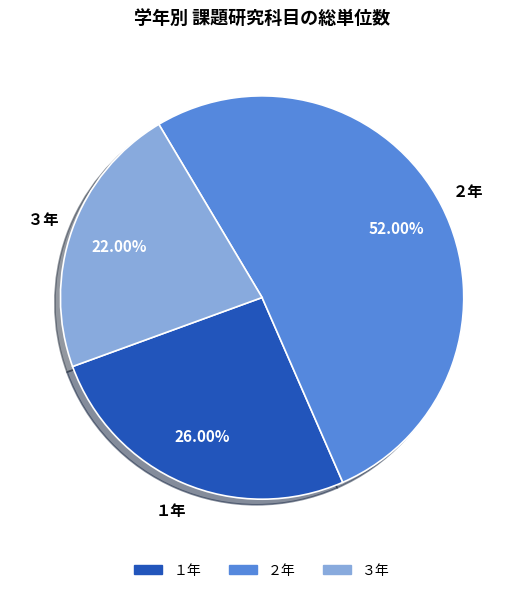

Is the sum of ２年 and １年 greater than half?

Yes